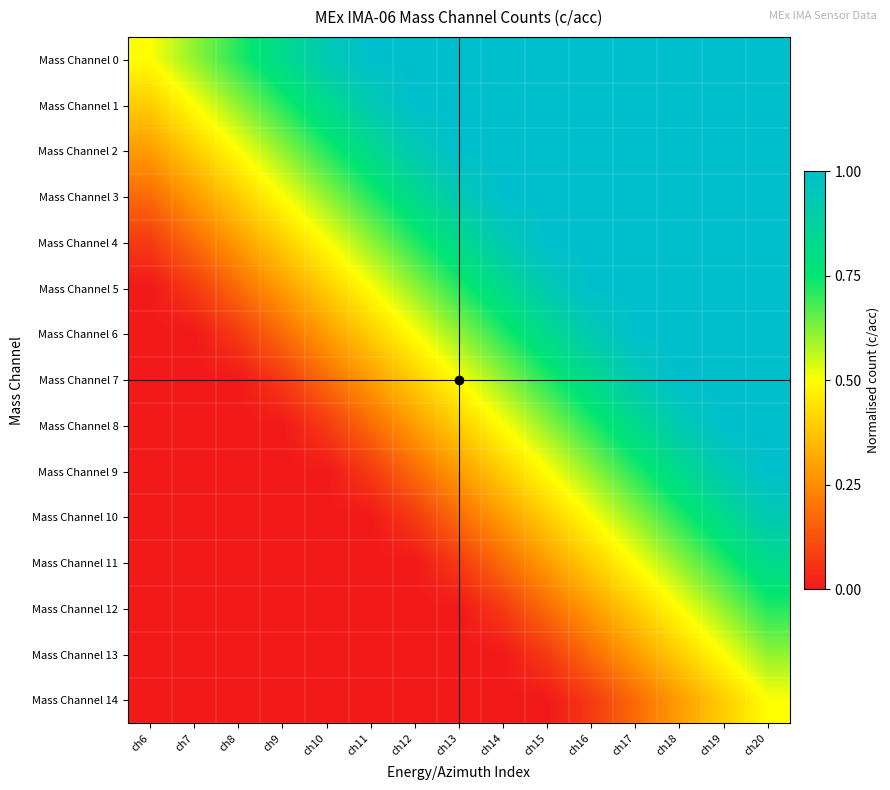

Reading left to right, list all the values displayed in this chart.

Mass Channel 0: ch6=0.5	ch7=0.6	ch8=0.7	ch9=0.8	ch10=0.9	ch11=1.0	ch12=1.0	ch13=1.0	ch14=1.0	ch15=1.0	ch16=1.0	ch17=1.0	ch18=1.0	ch19=1.0	ch20=1.0
Mass Channel 1: ch6=0.4	ch7=0.5	ch8=0.6	ch9=0.7	ch10=0.8	ch11=0.9	ch12=1.0	ch13=1.0	ch14=1.0	ch15=1.0	ch16=1.0	ch17=1.0	ch18=1.0	ch19=1.0	ch20=1.0
Mass Channel 2: ch6=0.3	ch7=0.4	ch8=0.5	ch9=0.6	ch10=0.7	ch11=0.8	ch12=0.9	ch13=1.0	ch14=1.0	ch15=1.0	ch16=1.0	ch17=1.0	ch18=1.0	ch19=1.0	ch20=1.0
Mass Channel 3: ch6=0.2	ch7=0.3	ch8=0.4	ch9=0.5	ch10=0.6	ch11=0.7	ch12=0.8	ch13=0.9	ch14=1.0	ch15=1.0	ch16=1.0	ch17=1.0	ch18=1.0	ch19=1.0	ch20=1.0
Mass Channel 4: ch6=0.1	ch7=0.2	ch8=0.3	ch9=0.4	ch10=0.5	ch11=0.6	ch12=0.7	ch13=0.8	ch14=0.9	ch15=1.0	ch16=1.0	ch17=1.0	ch18=1.0	ch19=1.0	ch20=1.0
Mass Channel 5: ch6=0.0	ch7=0.1	ch8=0.2	ch9=0.3	ch10=0.4	ch11=0.5	ch12=0.6	ch13=0.7	ch14=0.8	ch15=0.9	ch16=1.0	ch17=1.0	ch18=1.0	ch19=1.0	ch20=1.0
Mass Channel 6: ch6=0.0	ch7=0.0	ch8=0.1	ch9=0.2	ch10=0.3	ch11=0.4	ch12=0.5	ch13=0.6	ch14=0.7	ch15=0.8	ch16=0.9	ch17=1.0	ch18=1.0	ch19=1.0	ch20=1.0
Mass Channel 7: ch6=0.0	ch7=0.0	ch8=0.0	ch9=0.1	ch10=0.2	ch11=0.3	ch12=0.4	ch13=0.5	ch14=0.6	ch15=0.7	ch16=0.8	ch17=0.9	ch18=1.0	ch19=1.0	ch20=1.0
Mass Channel 8: ch6=0.0	ch7=0.0	ch8=0.0	ch9=0.0	ch10=0.1	ch11=0.2	ch12=0.3	ch13=0.4	ch14=0.5	ch15=0.6	ch16=0.7	ch17=0.8	ch18=0.9	ch19=1.0	ch20=1.0
Mass Channel 9: ch6=0.0	ch7=0.0	ch8=0.0	ch9=0.0	ch10=0.0	ch11=0.1	ch12=0.2	ch13=0.3	ch14=0.4	ch15=0.5	ch16=0.6	ch17=0.7	ch18=0.8	ch19=0.9	ch20=1.0
Mass Channel 10: ch6=0.0	ch7=0.0	ch8=0.0	ch9=0.0	ch10=0.0	ch11=0.0	ch12=0.1	ch13=0.2	ch14=0.3	ch15=0.4	ch16=0.5	ch17=0.6	ch18=0.7	ch19=0.8	ch20=0.9
Mass Channel 11: ch6=0.0	ch7=0.0	ch8=0.0	ch9=0.0	ch10=0.0	ch11=0.0	ch12=0.0	ch13=0.1	ch14=0.2	ch15=0.3	ch16=0.4	ch17=0.5	ch18=0.6	ch19=0.7	ch20=0.8
Mass Channel 12: ch6=0.0	ch7=0.0	ch8=0.0	ch9=0.0	ch10=0.0	ch11=0.0	ch12=0.0	ch13=0.0	ch14=0.1	ch15=0.2	ch16=0.3	ch17=0.4	ch18=0.5	ch19=0.6	ch20=0.7
Mass Channel 13: ch6=0.0	ch7=0.0	ch8=0.0	ch9=0.0	ch10=0.0	ch11=0.0	ch12=0.0	ch13=0.0	ch14=0.0	ch15=0.1	ch16=0.2	ch17=0.3	ch18=0.4	ch19=0.5	ch20=0.6
Mass Channel 14: ch6=0.0	ch7=0.0	ch8=0.0	ch9=0.0	ch10=0.0	ch11=0.0	ch12=0.0	ch13=0.0	ch14=0.0	ch15=0.0	ch16=0.1	ch17=0.2	ch18=0.3	ch19=0.4	ch20=0.5